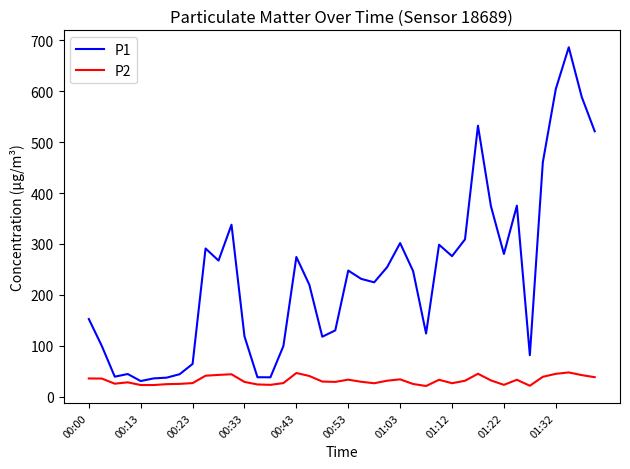

How many lines are shown in the chart?

2